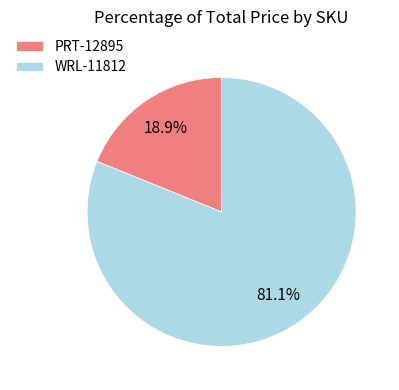

What is the ratio of the value at PRT-12895 to the value at WRL-11812?

0.2